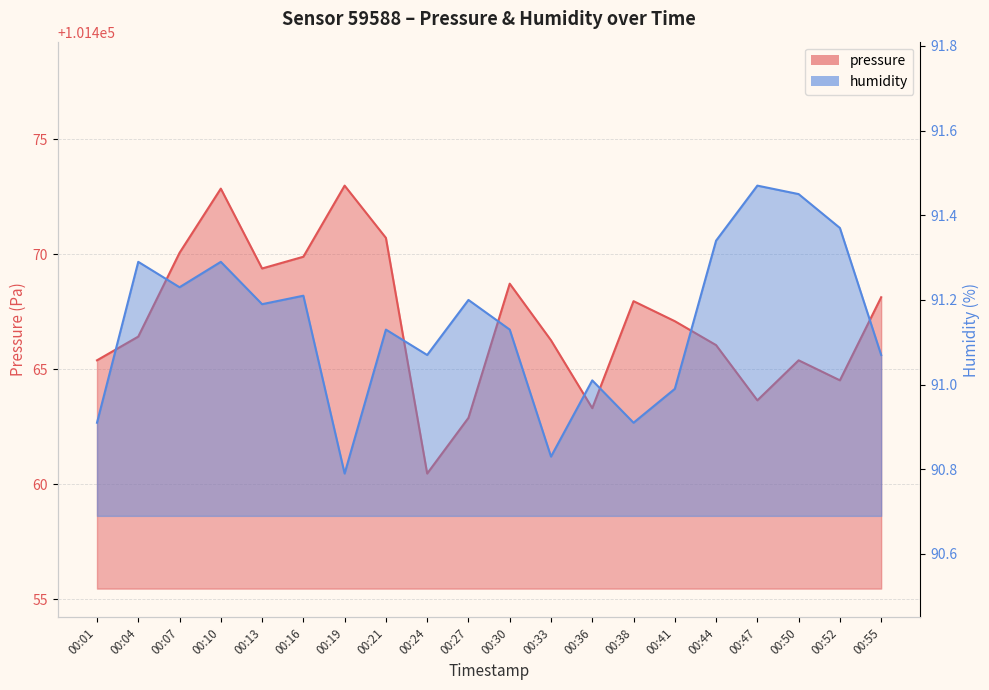

How many lines are shown in the chart?

2